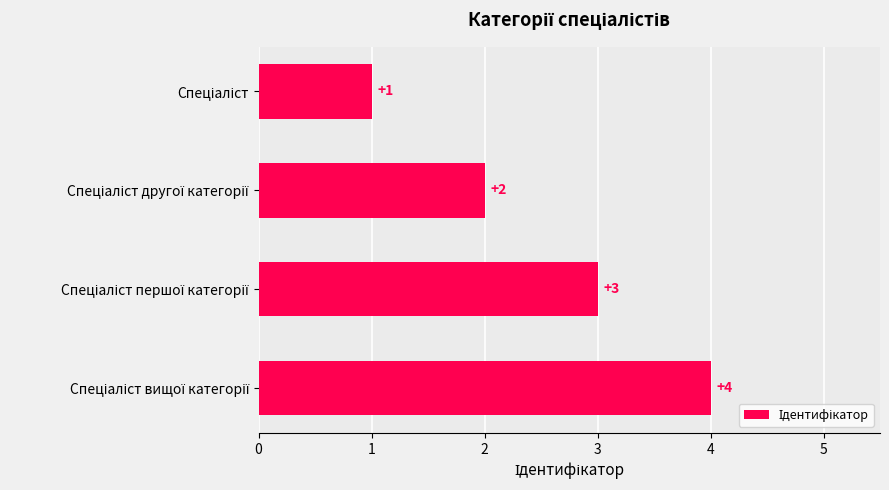

How many values are between 2 and 4?

3